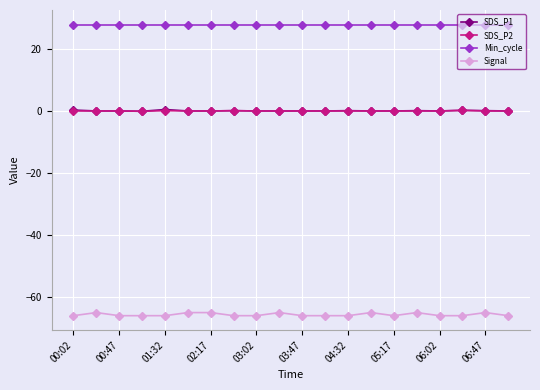

What is the minimum value shown in the chart?

-66.0